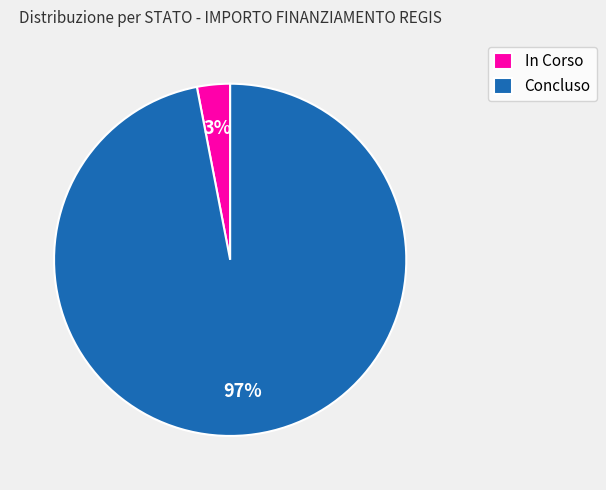

How many segments does this pie chart have?

2